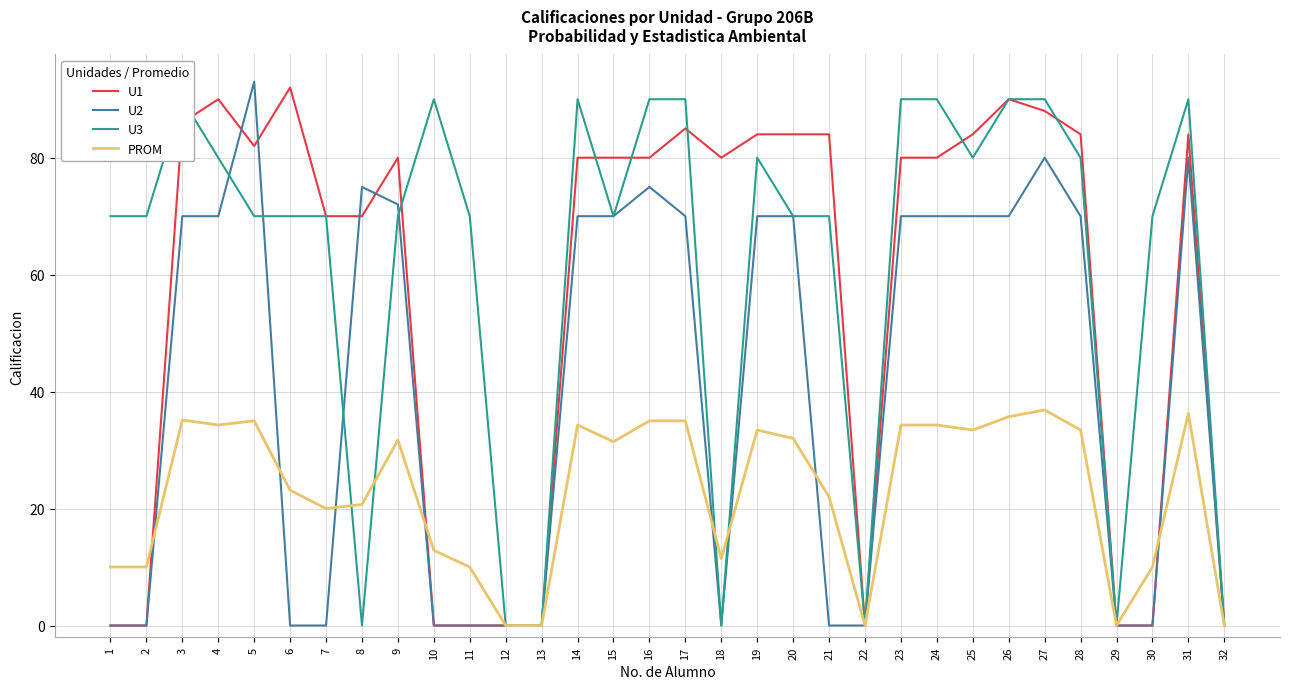

True or false: PROM has a value of -18.9 at 32.

False